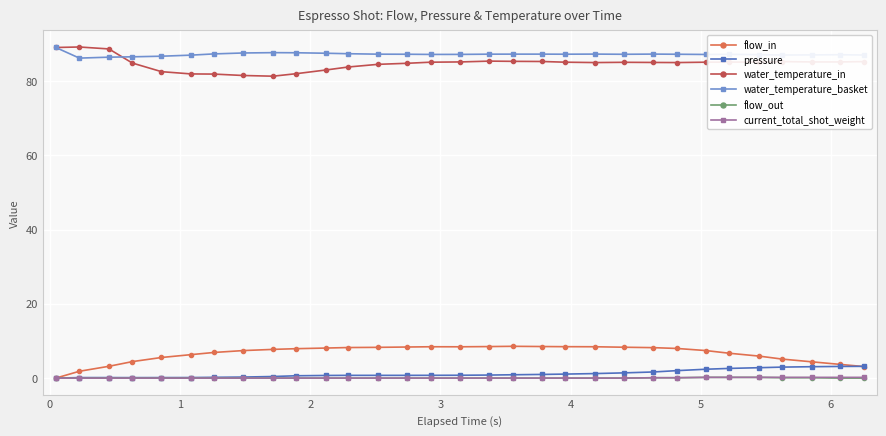

At how many categories does at least one series exceed 73?

31